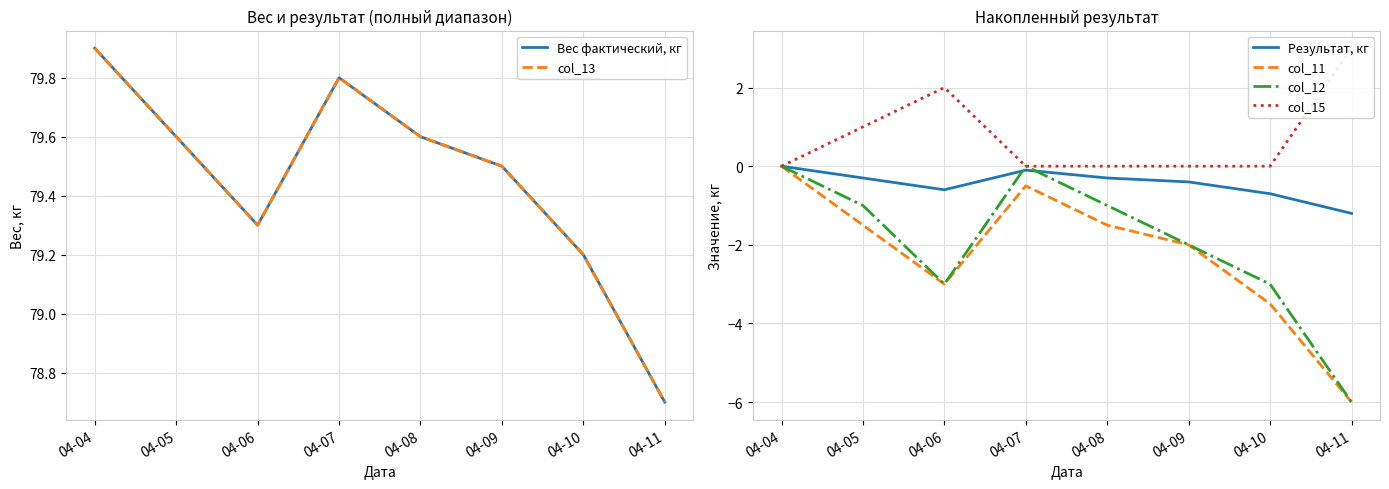

Rank the categories by col_12 value from highest to lowest.

04-04, 04-07, 04-05, 04-08, 04-09, 04-06, 04-10, 04-11